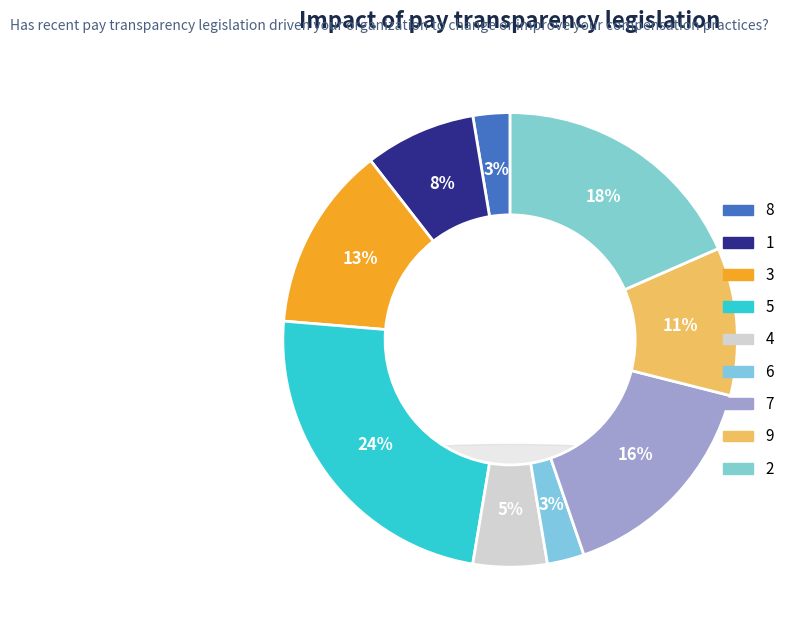

What is the smallest slice in the pie chart?

8